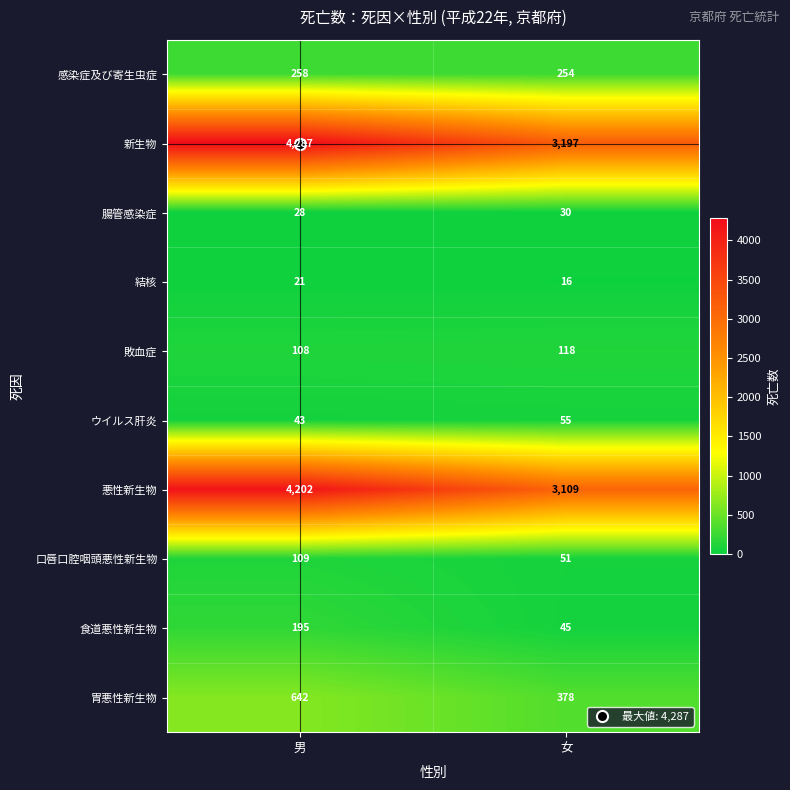

At which category is the sum across all series the highest?

男